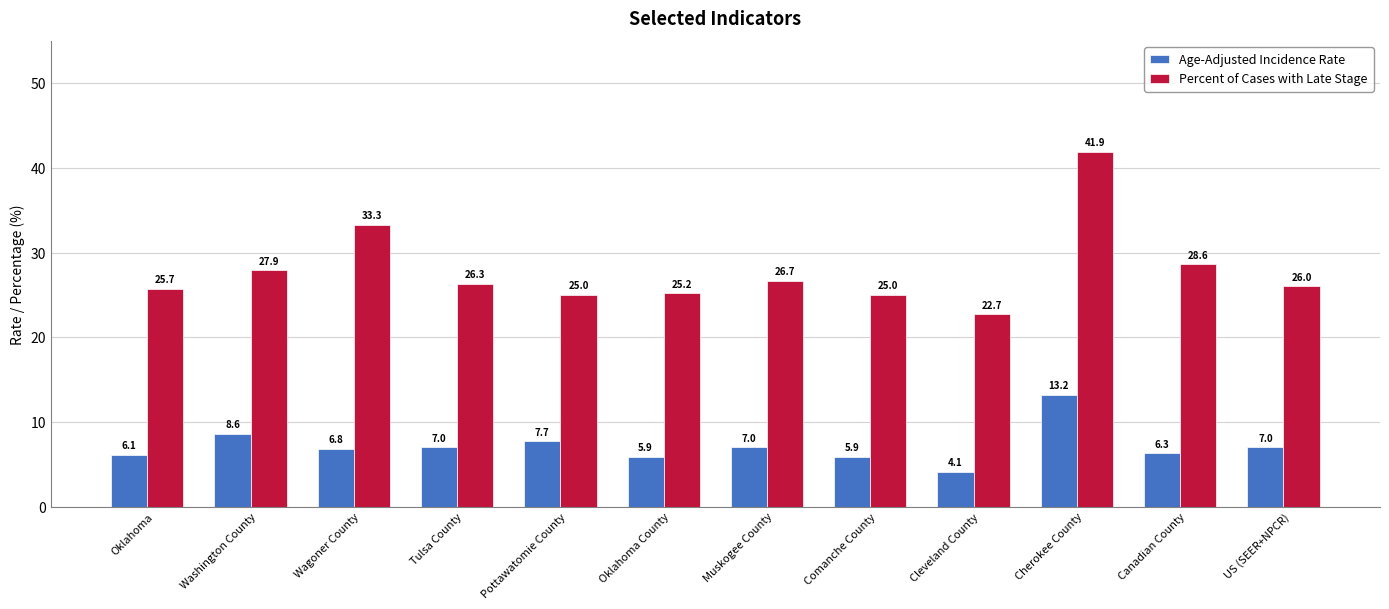

Rank the series at Canadian County from highest to lowest value.

Percent of Cases with Late Stage, Age-Adjusted Incidence Rate